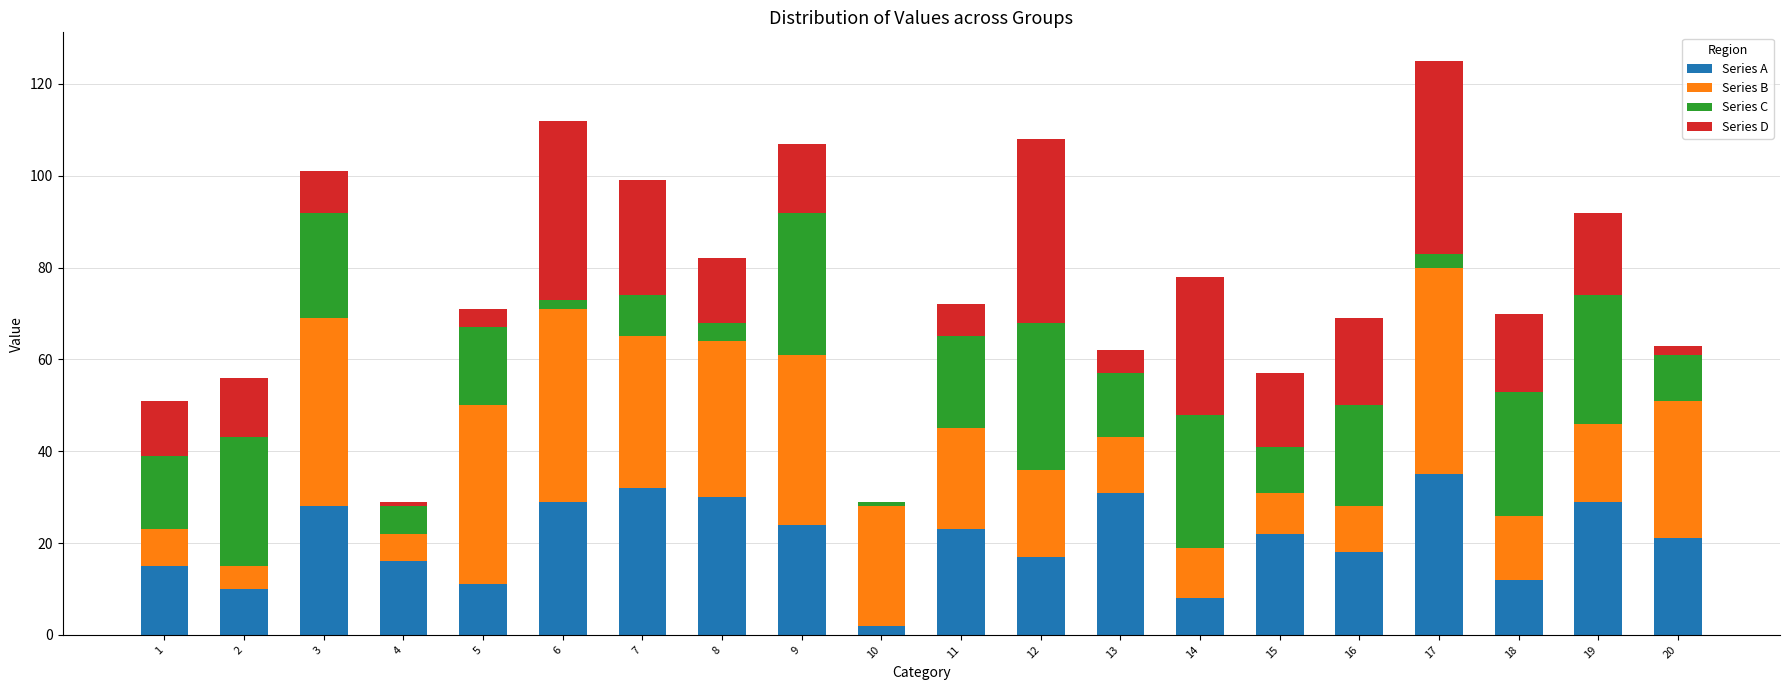

What is the maximum value for Series A?

35